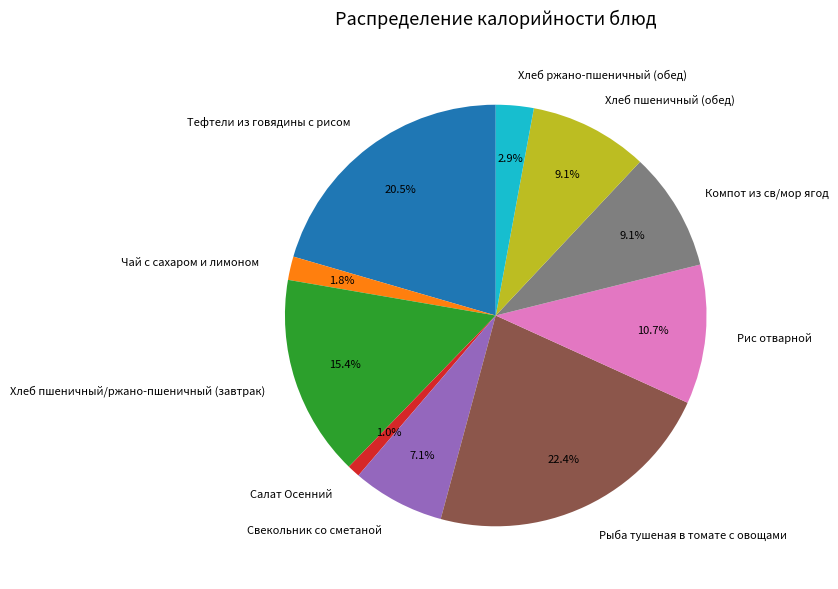

Does Компот из св/мор ягод account for over 50% of the chart?

No